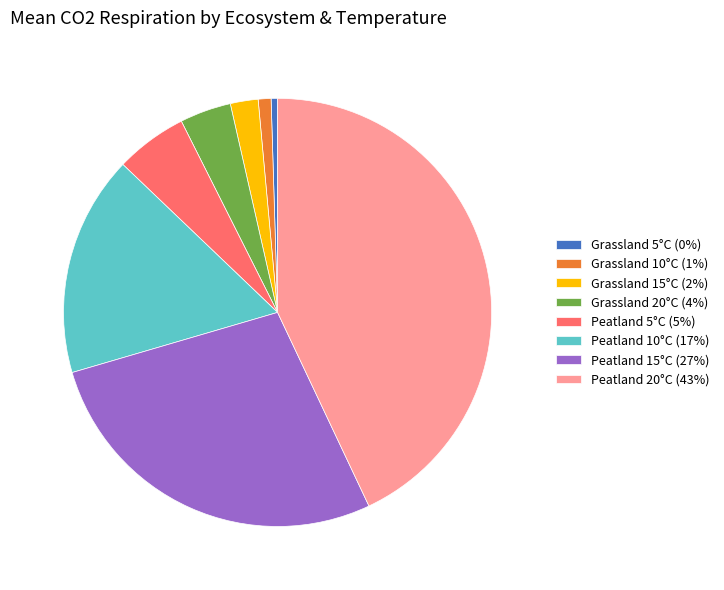

Is there a majority slice in this chart?

No